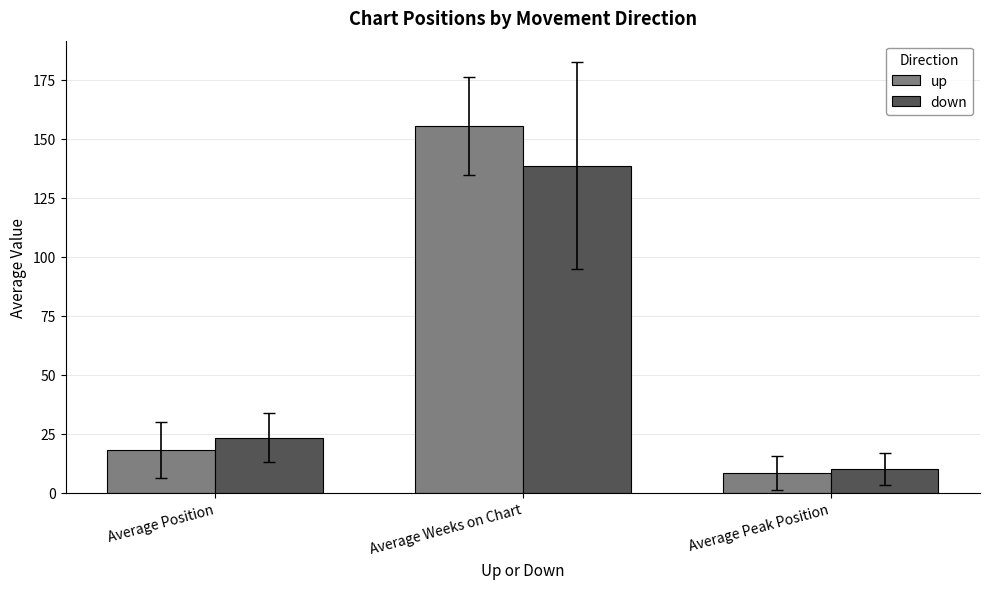

What is the smallest value displayed?

8.5